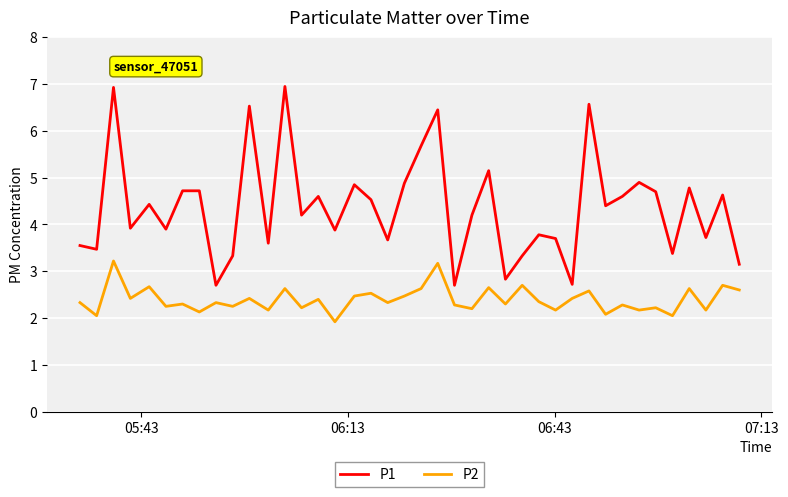

Count the number of categories in the chart.

40